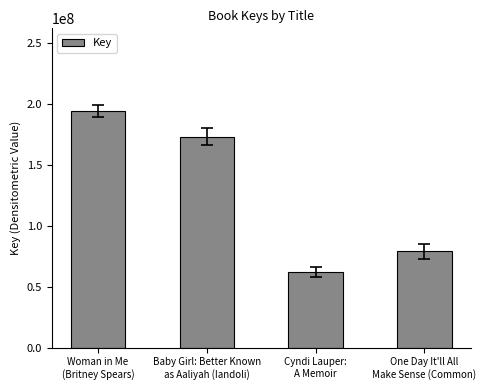

What is the sum of all values?

508802874